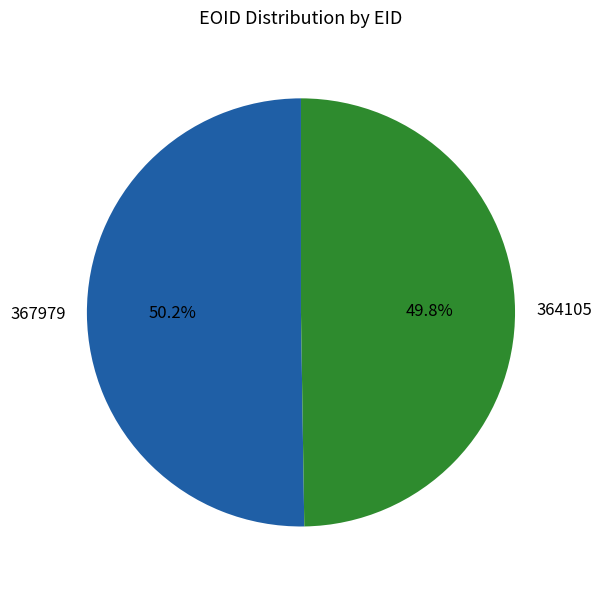

What is the ratio of the value at 367979 to the value at 364105?

1.0